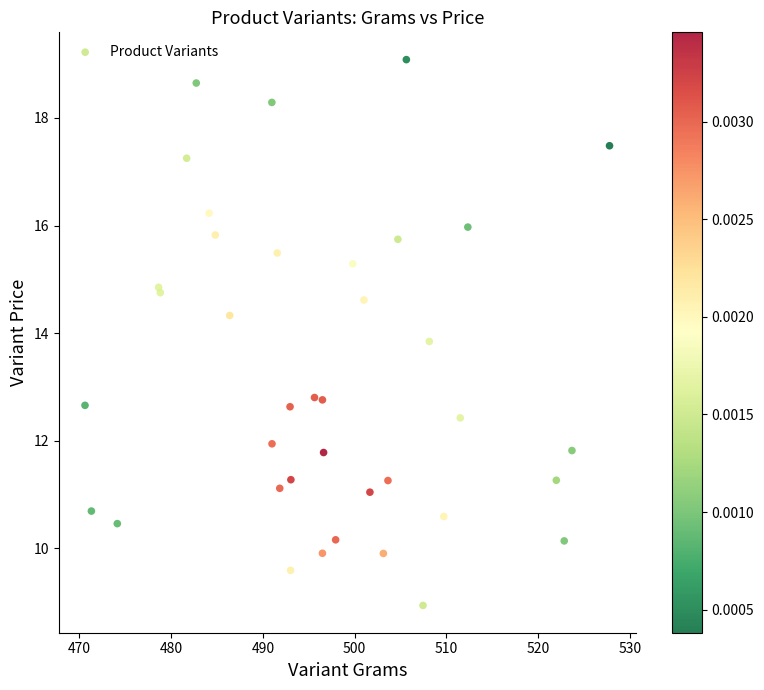

What Y value in the scatter plot is closest to 14?

13.8